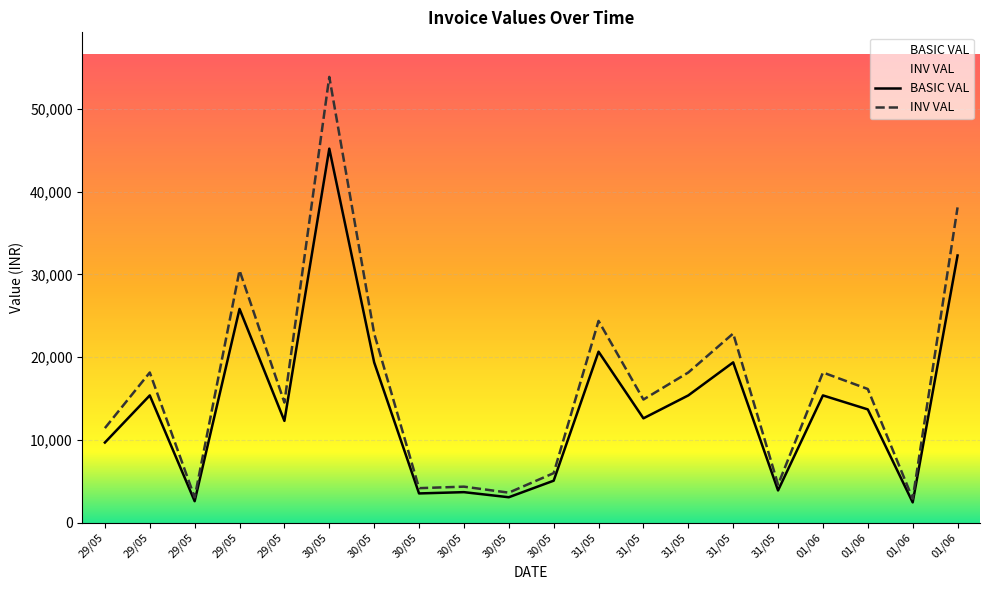

Between 30/05 and 30/05, which is larger?

30/05